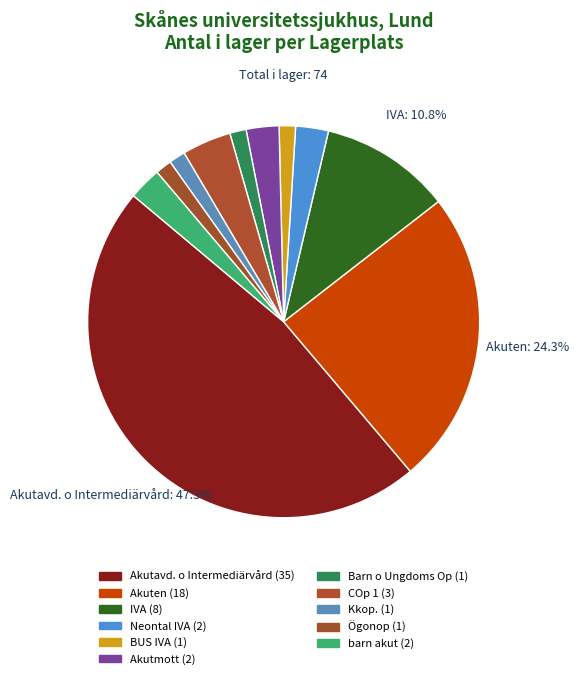

Between Akuten and Akutavd. o Intermediärvård, which is larger?

Akutavd. o Intermediärvård